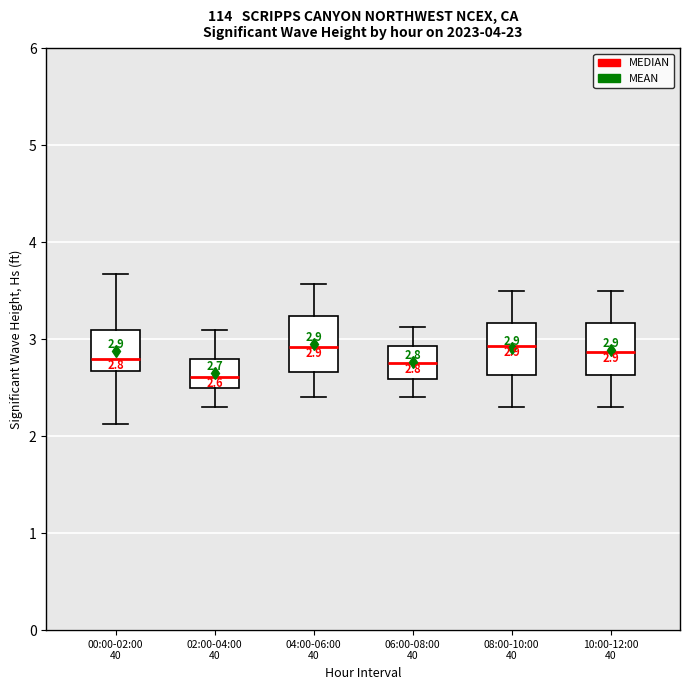

Which box has the lowest median line?

02:00-04:00 40